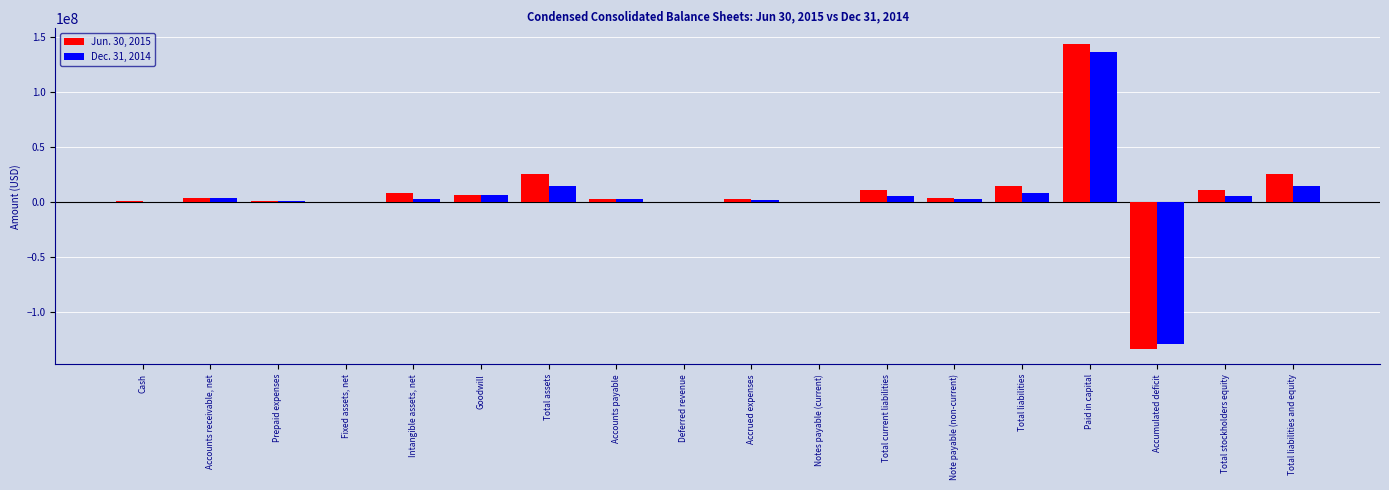

What is the maximum value shown in the chart?

144416472